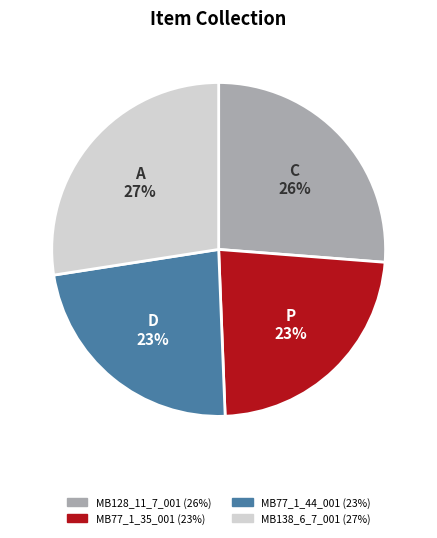

Is there any slice that represents more than half of the pie?

No